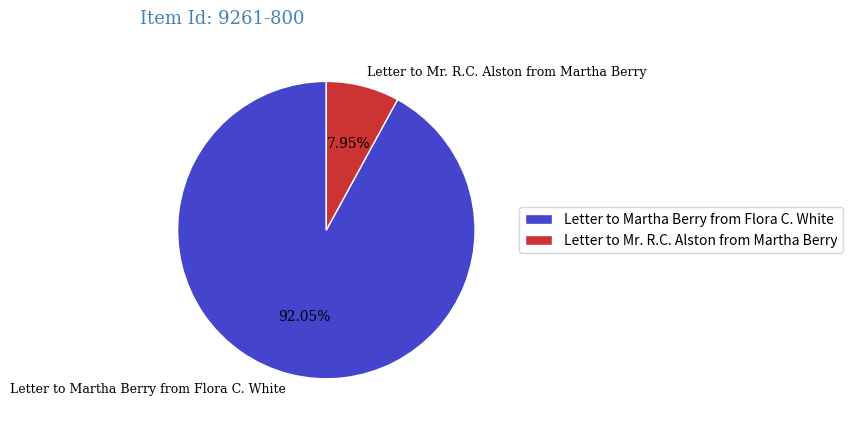

Do Letter to Mr. R.C. Alston from Martha Berry and Letter to Martha Berry from Flora C. White together represent more than half of the pie?

Yes